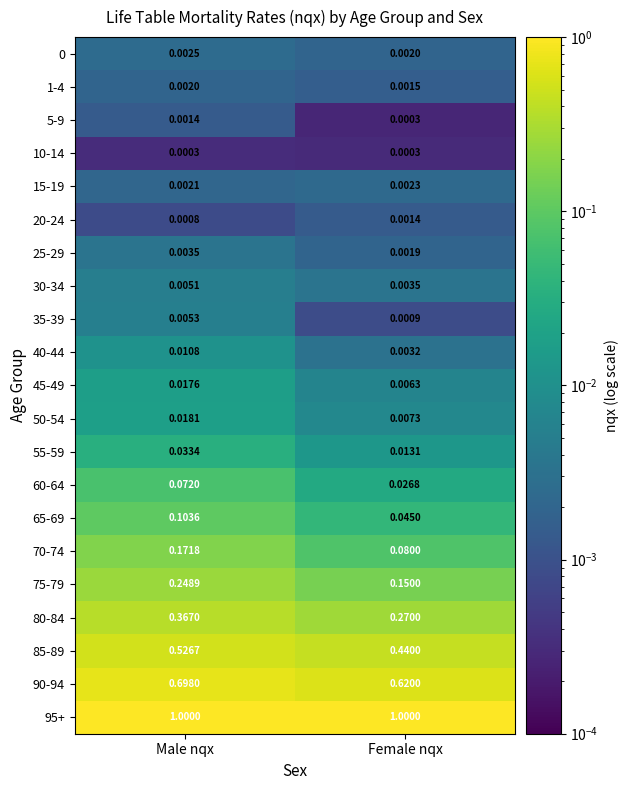

At which category is the sum across all series the highest?

Male nqx